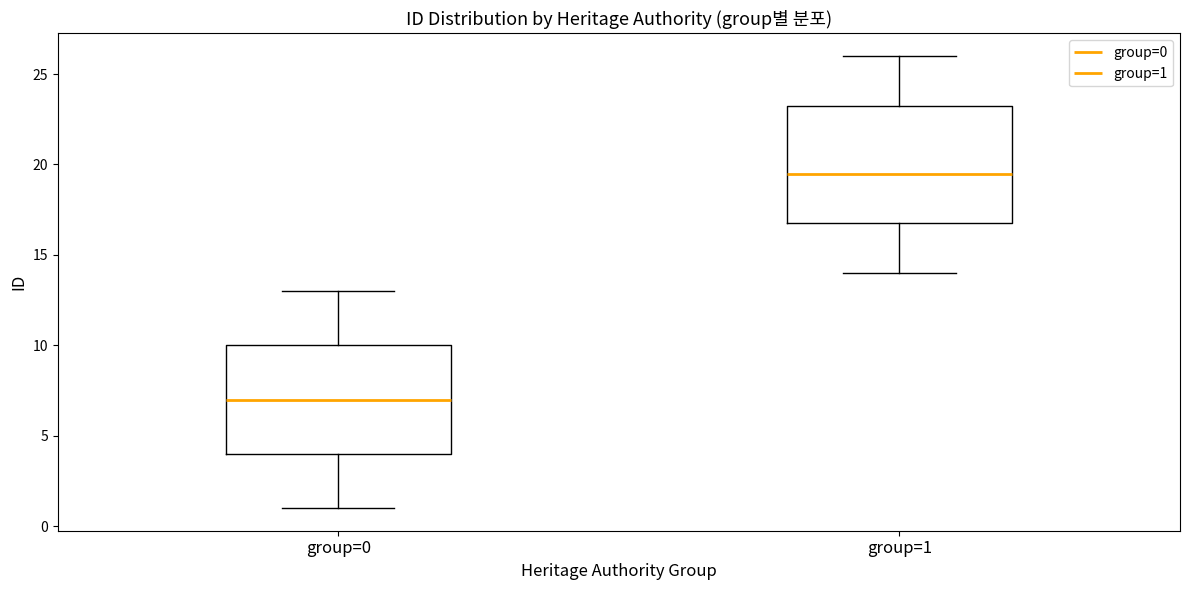

Which box's median line is the lowest?

group=0